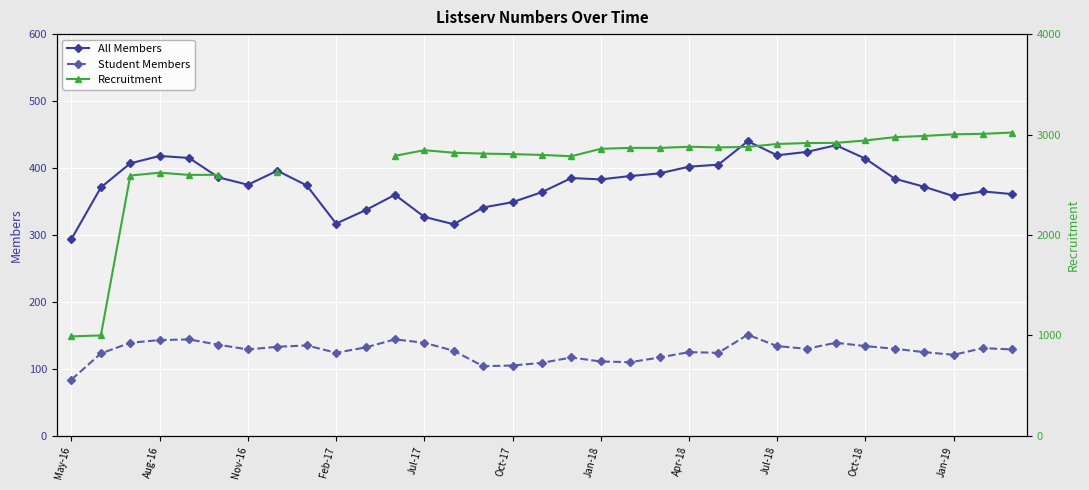

True or false: Student Members and All Members cross at least once.

False